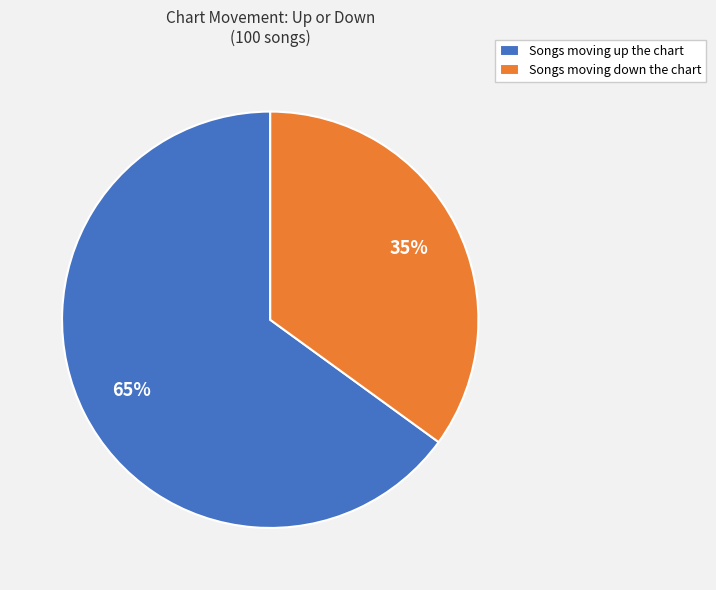

Is the sum of Songs moving down the chart and Songs moving up the chart greater than half?

Yes